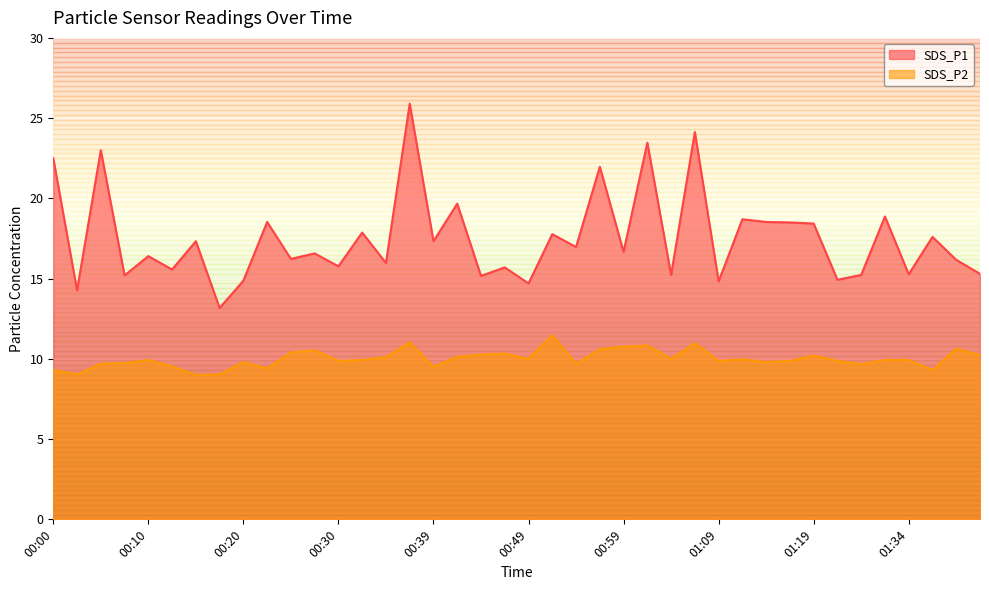

At which label is SDS_P2 closest to 10?

00:49